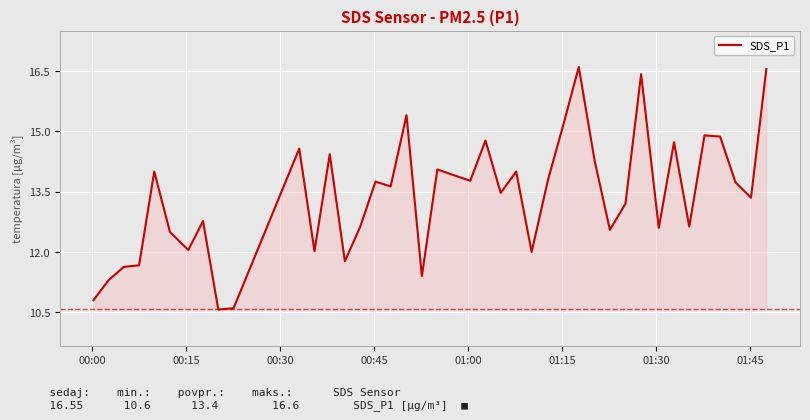

What is the difference between the maximum and minimum values?

6.0